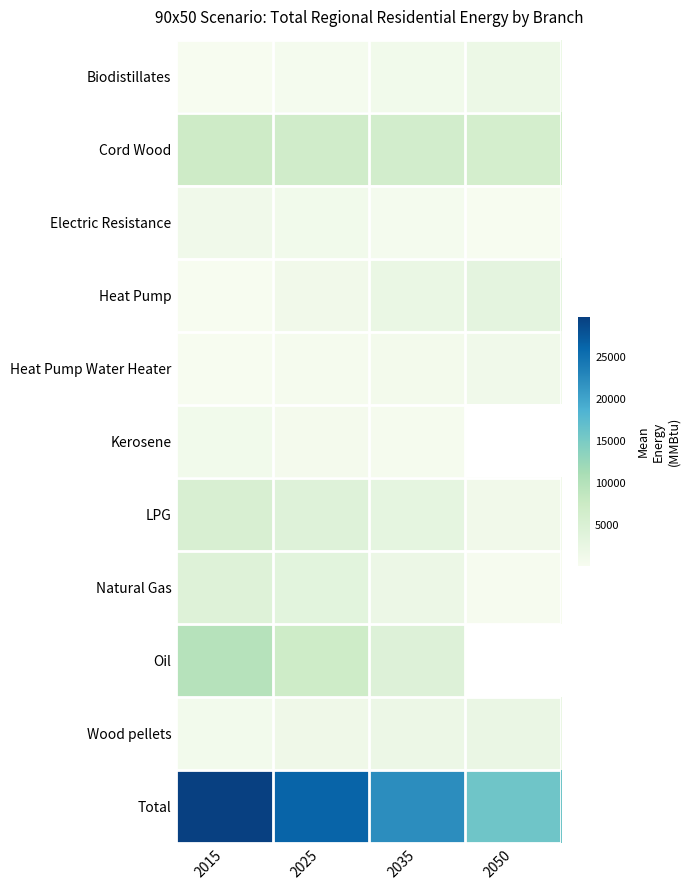

Which has a higher value, 2015 or 2050?

2050